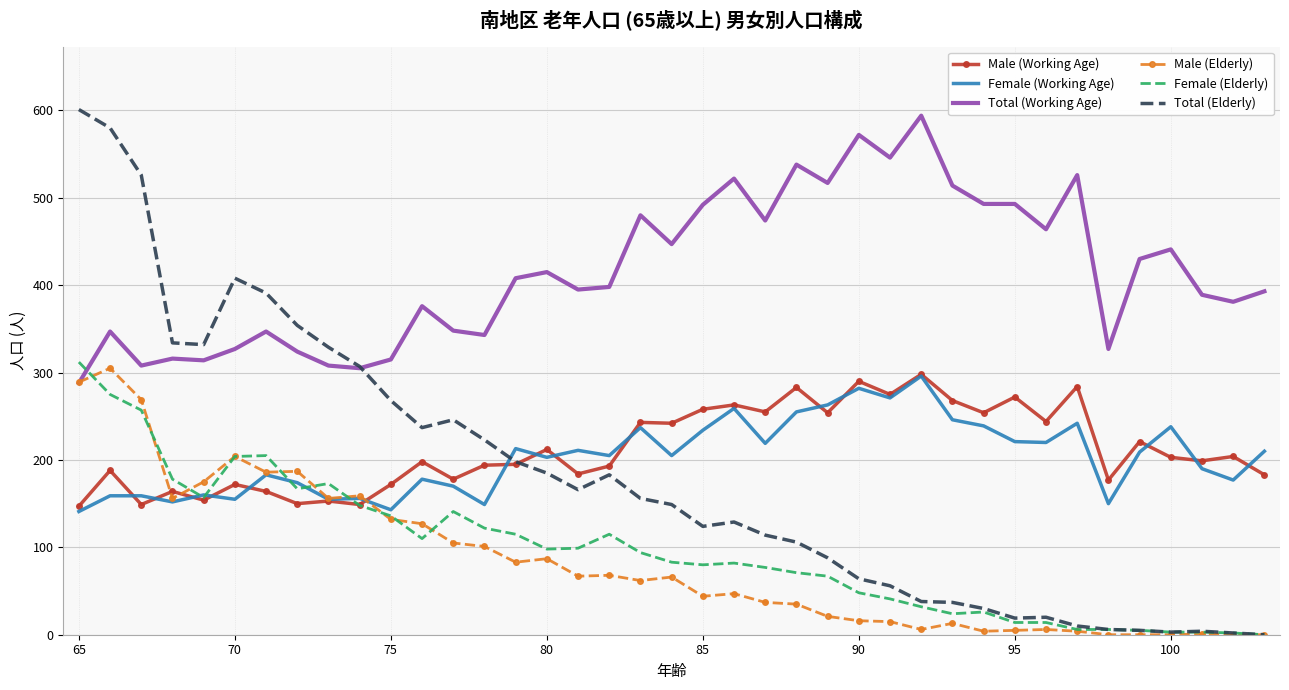

What is the minimum value for Female (Working Age)?

141